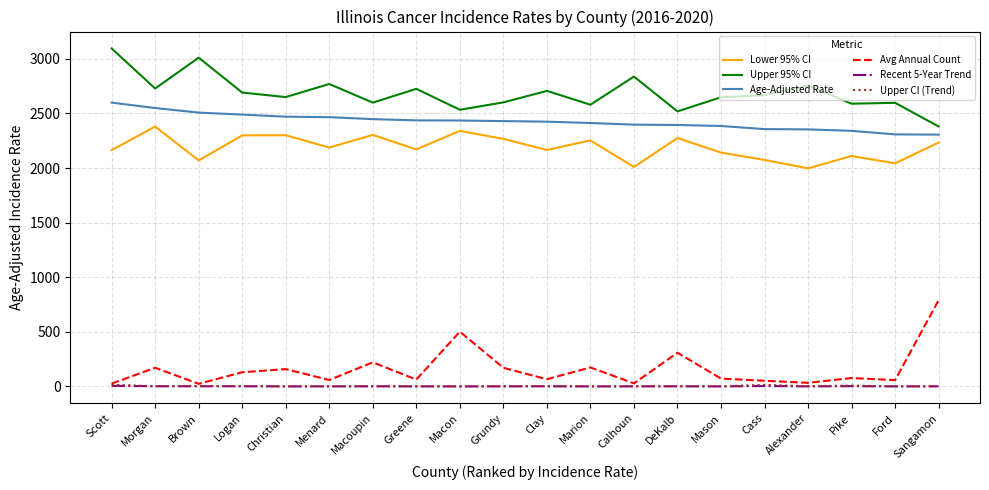

True or false: Upper 95% CI has a value of 2770.3 at Menard.

True